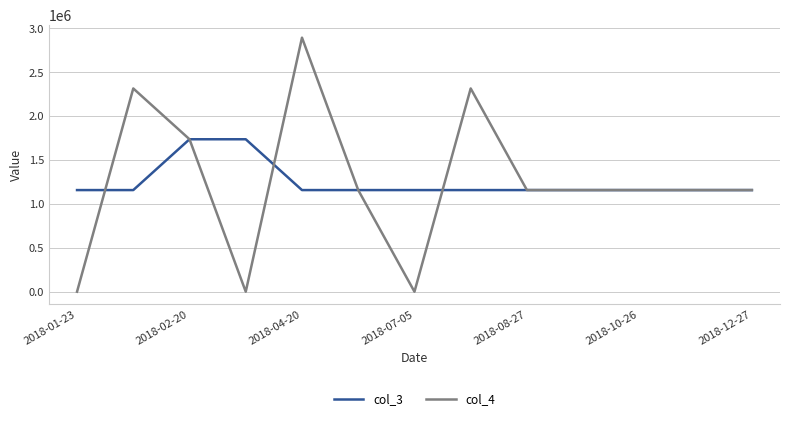

Which series has the largest range (max minus min)?

col_4